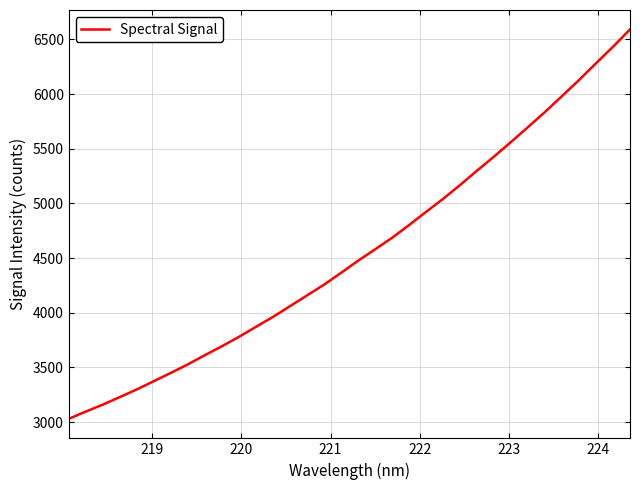

What is the maximum value shown in the chart?

6591.6